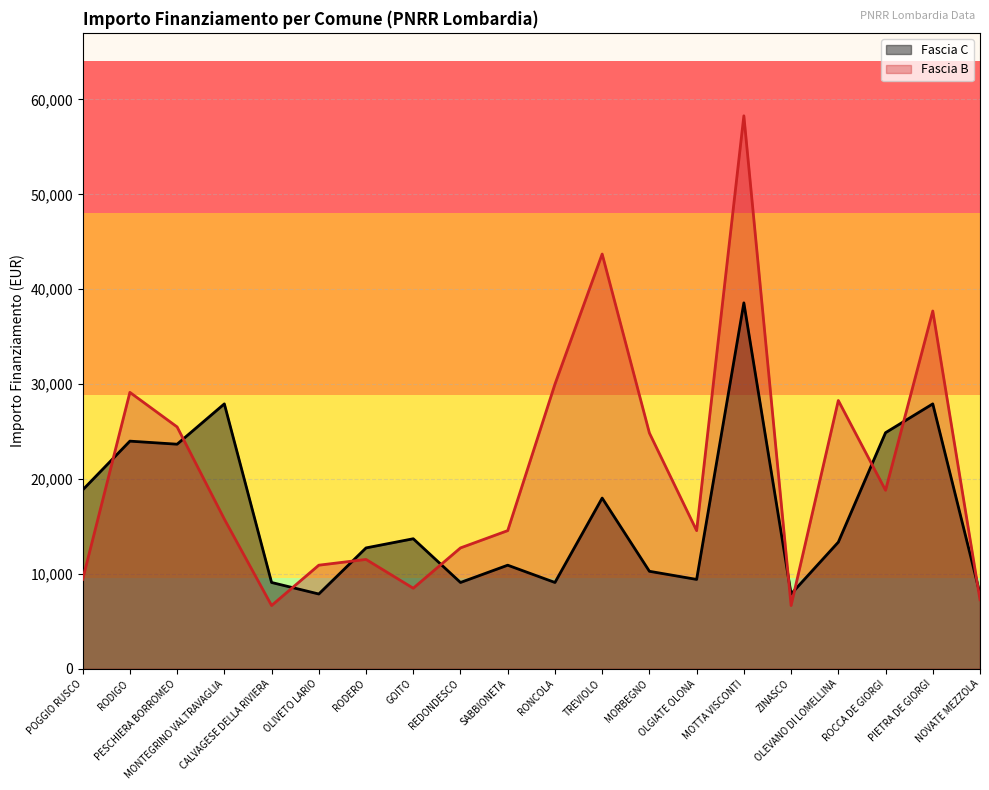

How many lines are shown in the chart?

2